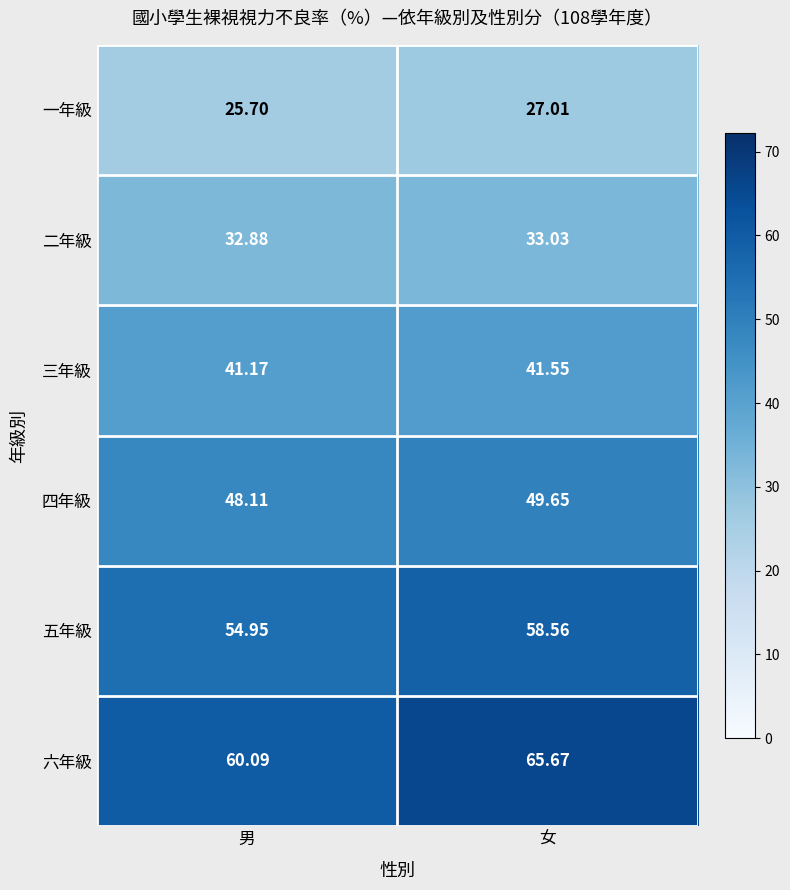

List the labels in order of 三年級 value, largest first.

女, 男